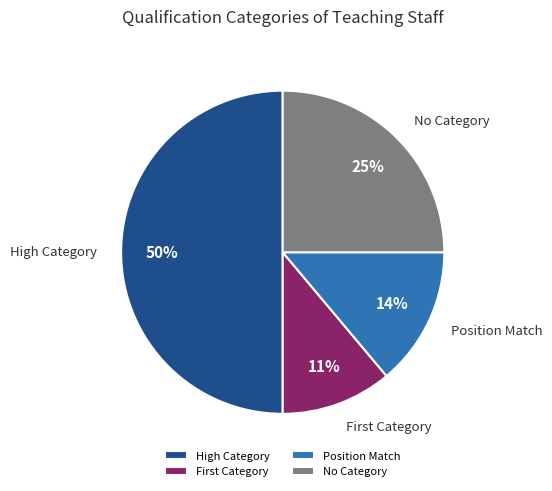

What is the largest slice in the pie chart?

High Category